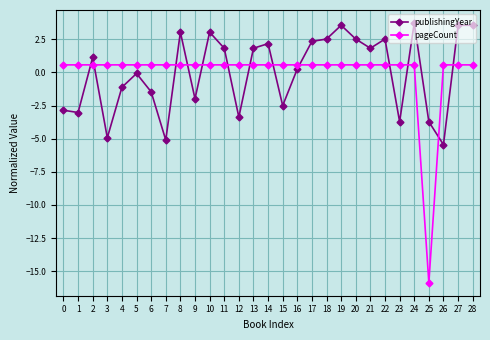

Does the chart display data point markers on the line(s)?

Yes